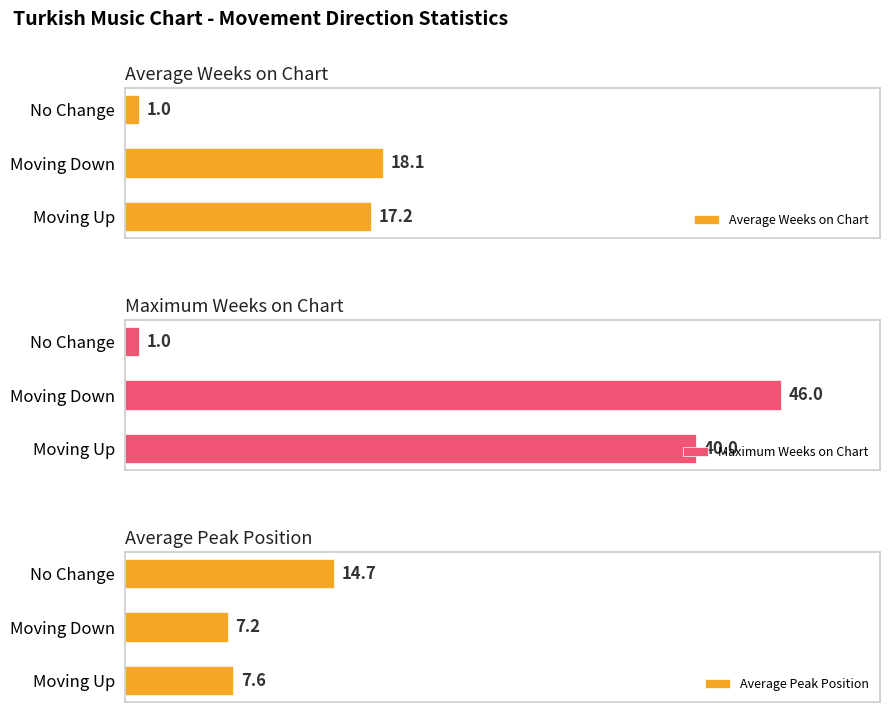

At which label is Maximum Weeks on Chart closest to 23?

Moving Up